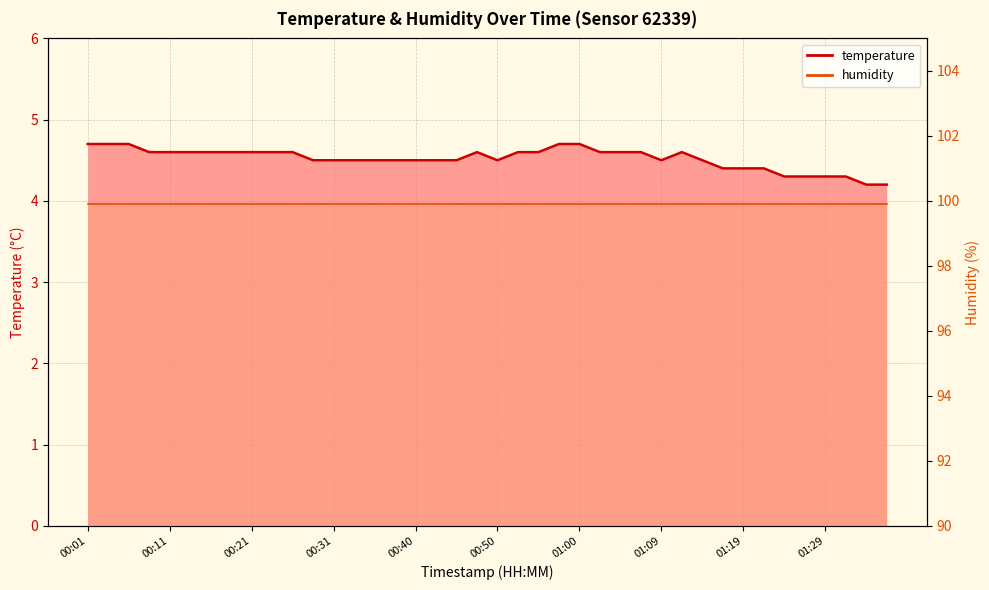

What value does the data have at 01:00?

4.7